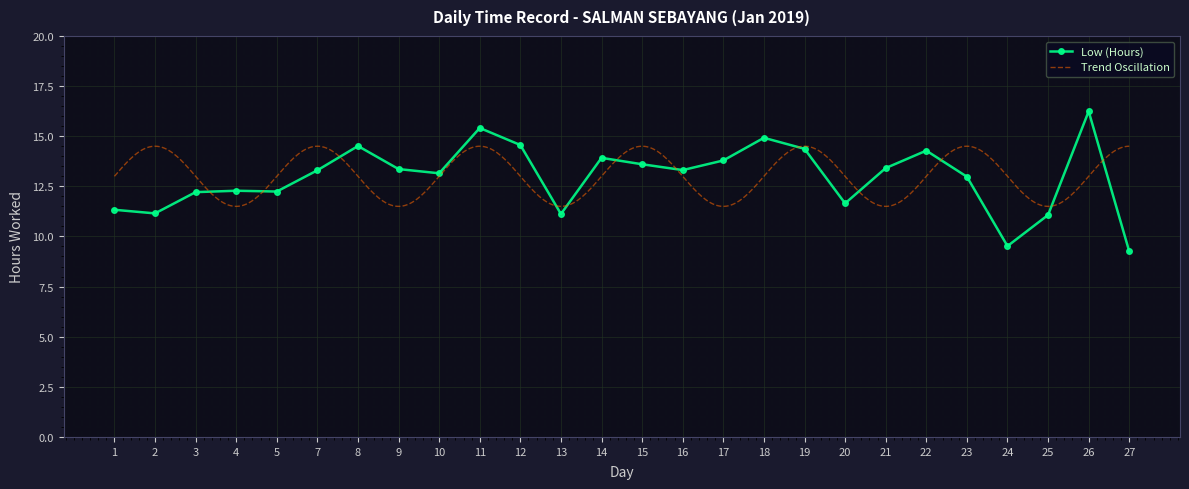

What is the highest value of the Low (Hours) series?

16.2